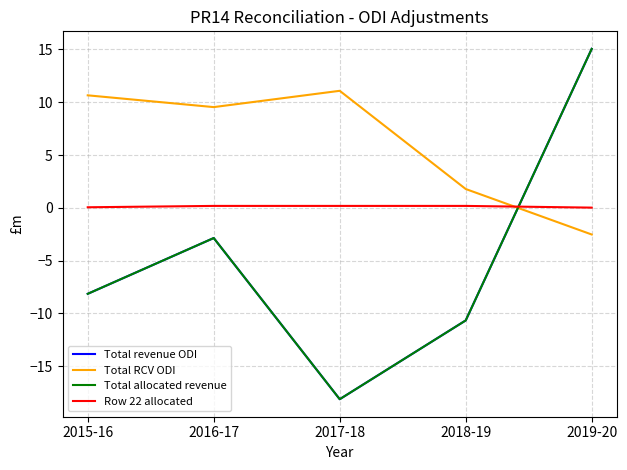

Where is Total allocated revenue nearest to the value -1?

2016-17